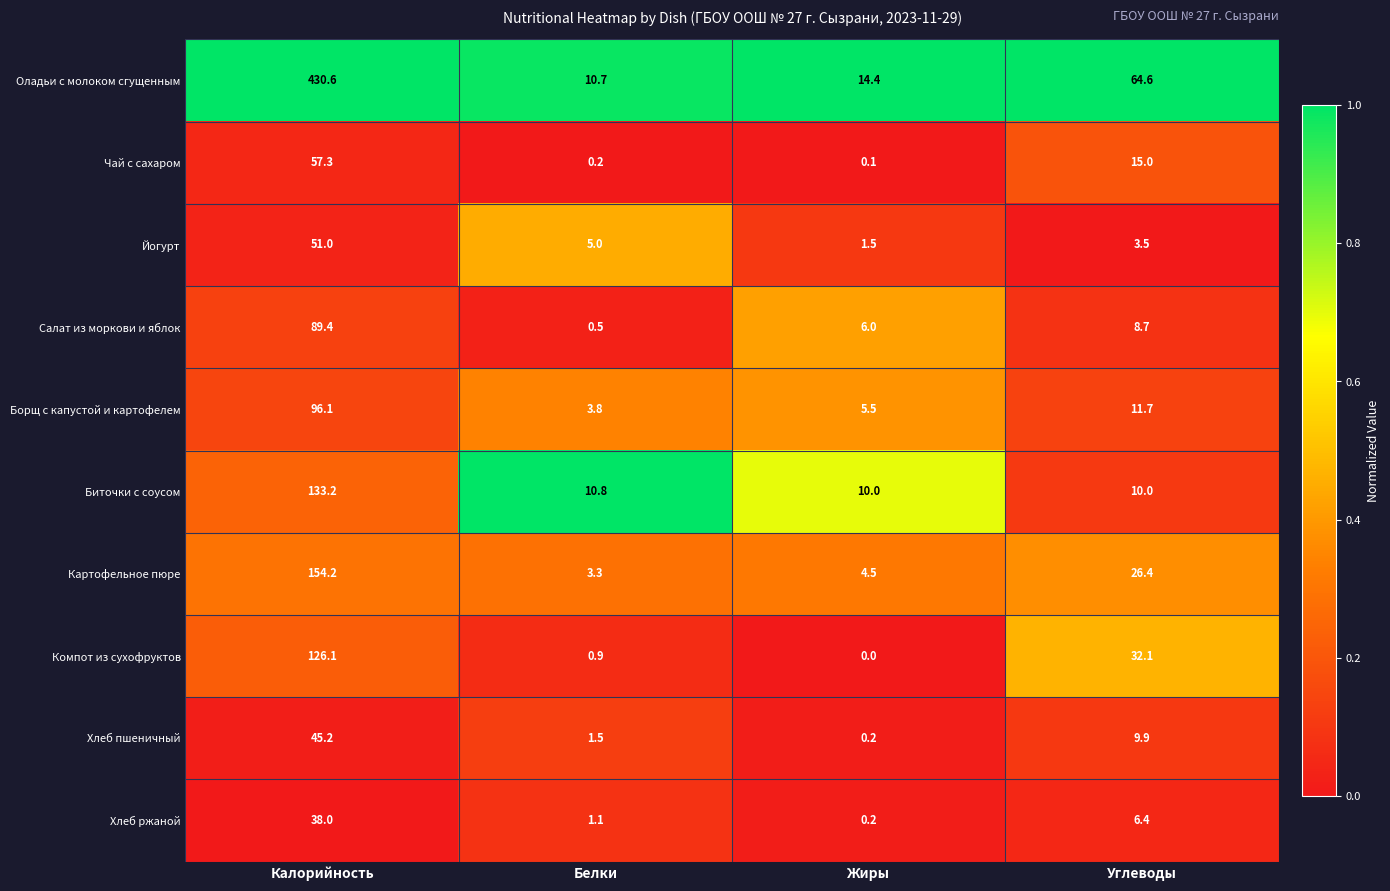

Where is Компот из сухофруктов nearest to the value 63?

Углеводы